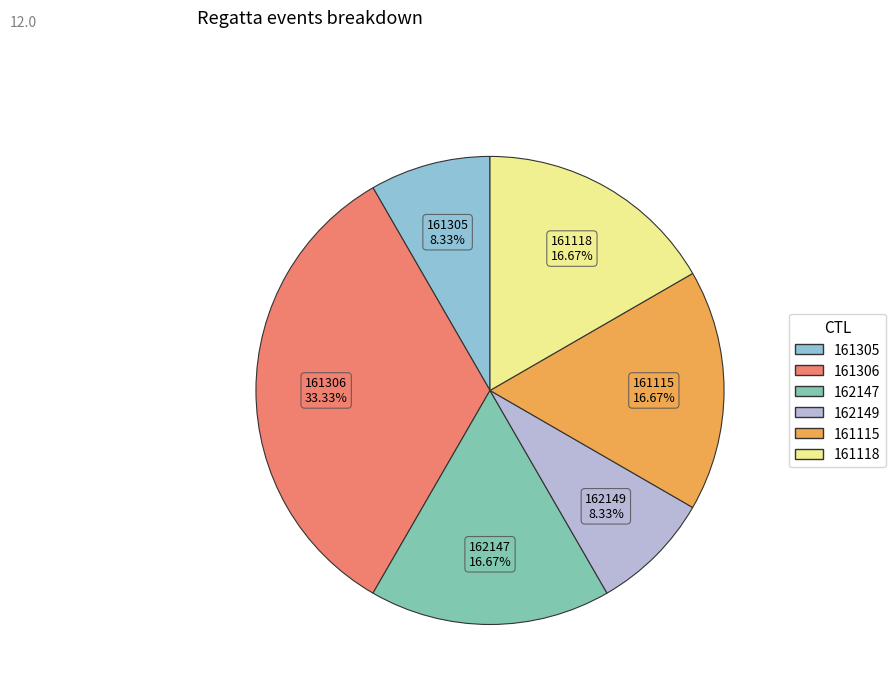

Is there a majority slice in this chart?

No